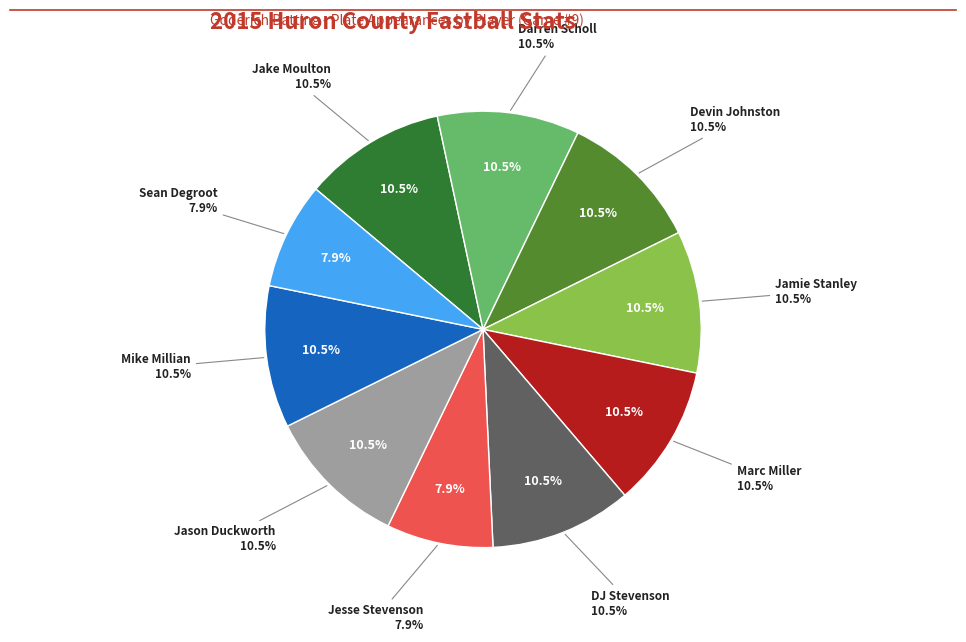

Does Jake Moulton account for over 50% of the chart?

No